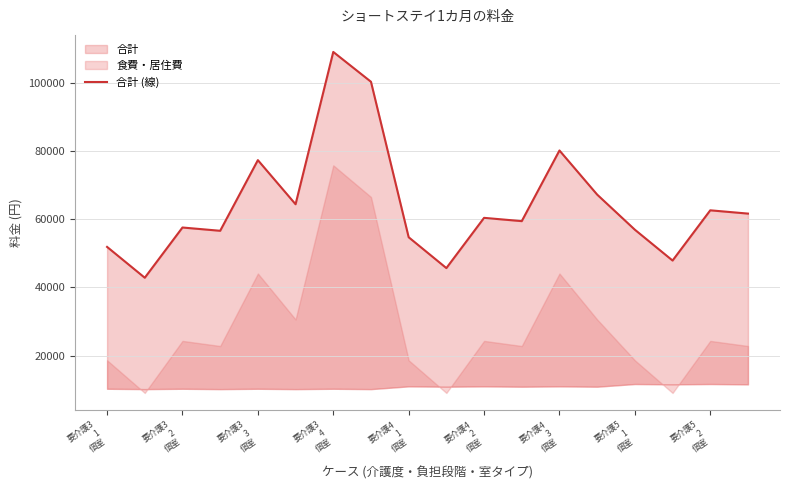

The chart shows a value of 61716 at 17. True or false?

True